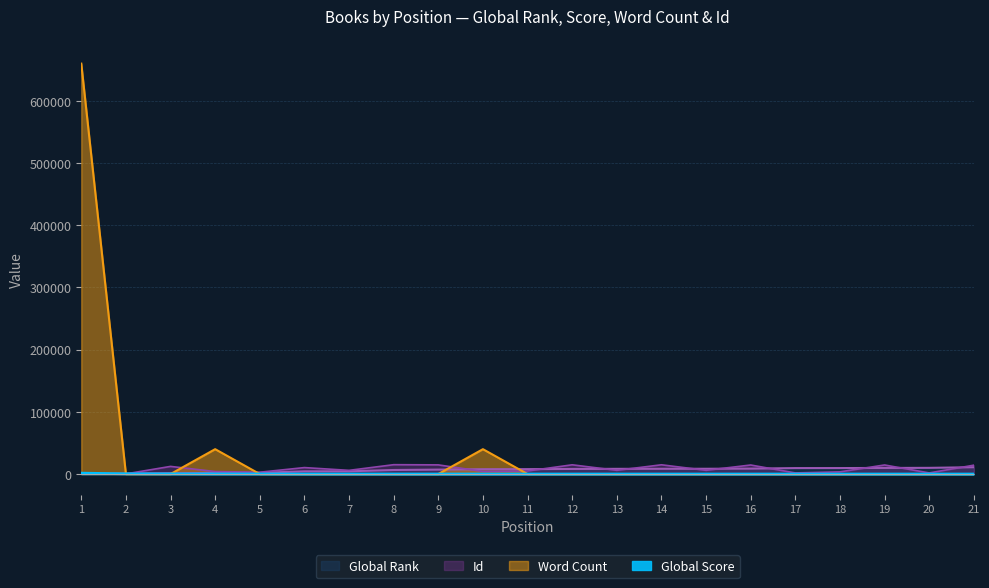

Which category has the lowest value across all series?

2